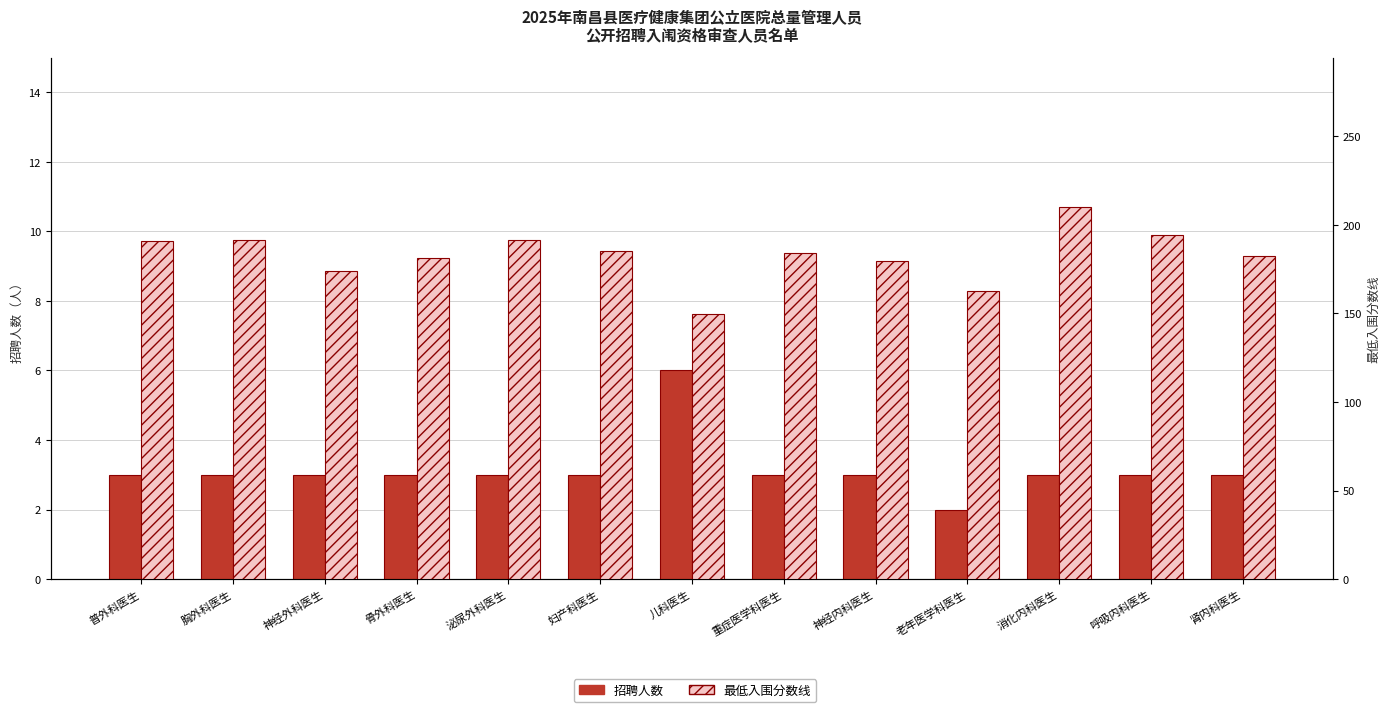

What is the spread (max minus min) of values at 神经内科医生?

176.7